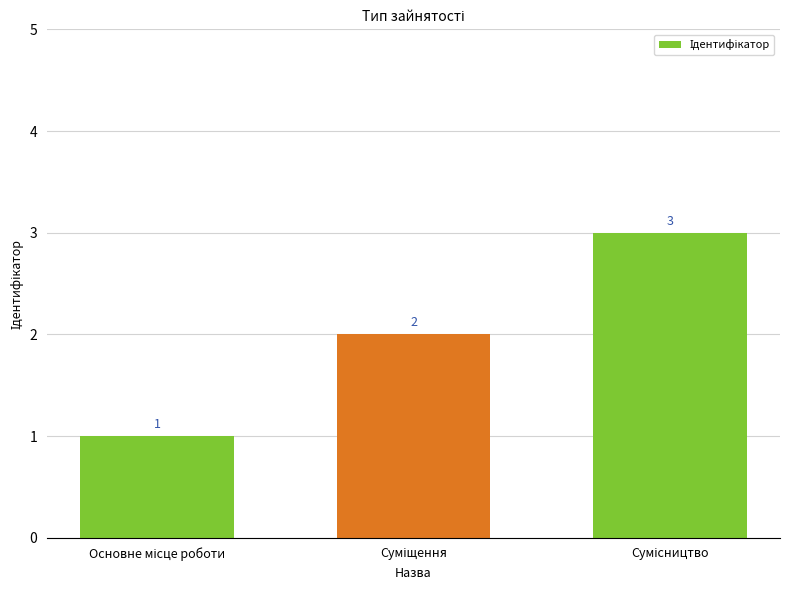

What is the maximum value shown in the chart?

3